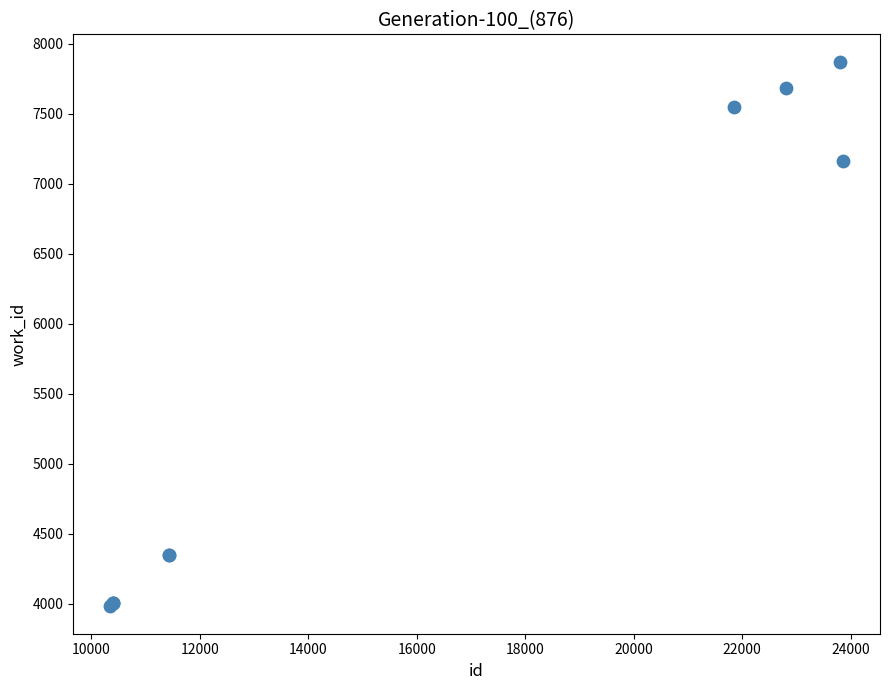

What Y value in the scatter plot is closest to 5926?

7163